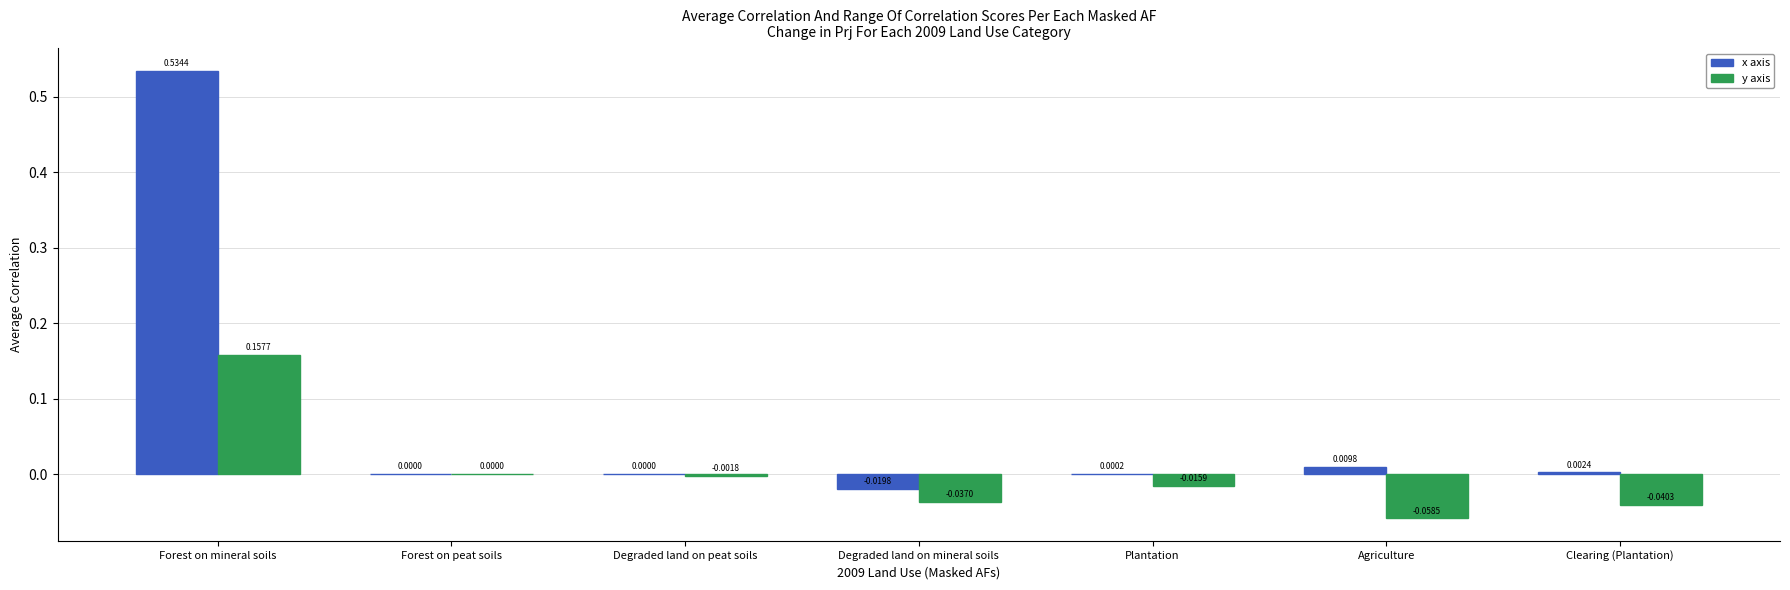

At which label is y axis closest to 0?

Forest on peat soils